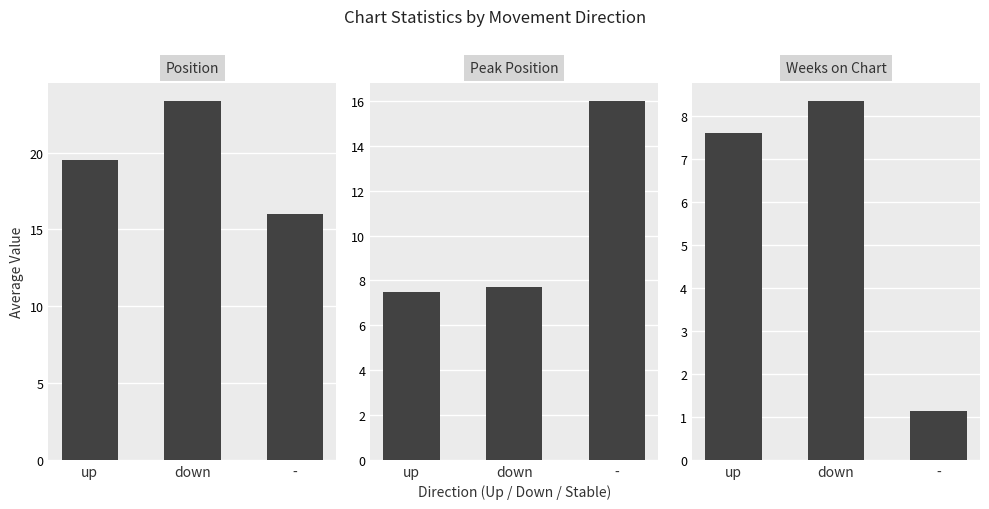

Rank the series by their maximum value, from lowest to highest.

Weeks on Chart, Peak Position, Position